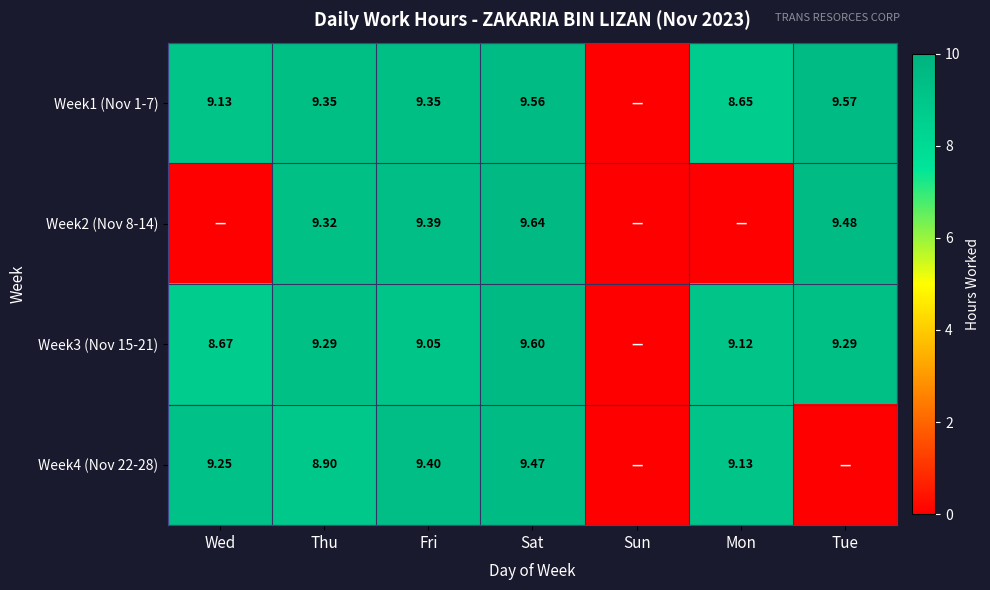

At how many categories does at least one series exceed 5?

6